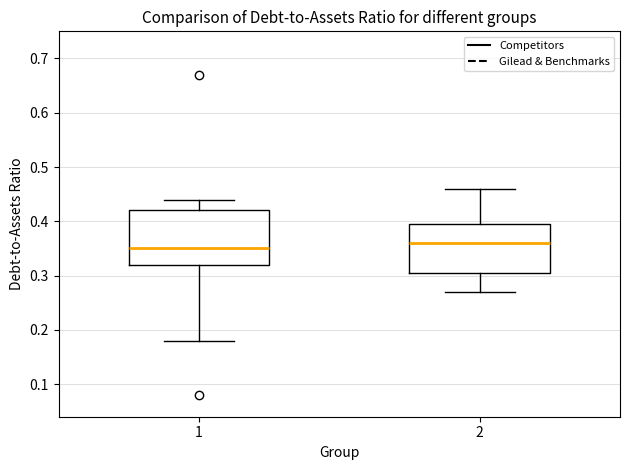

Where does the lower whisker of the box at x = 2 end on the y-axis? The values are not printed on the chart, so give them approximately, as read against the axis.

0.27